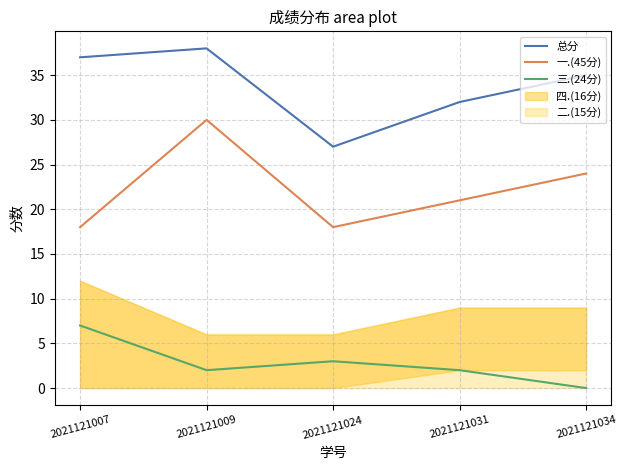

Rank the categories by 总分 value from lowest to highest.

2021121024, 2021121031, 2021121034, 2021121007, 2021121009